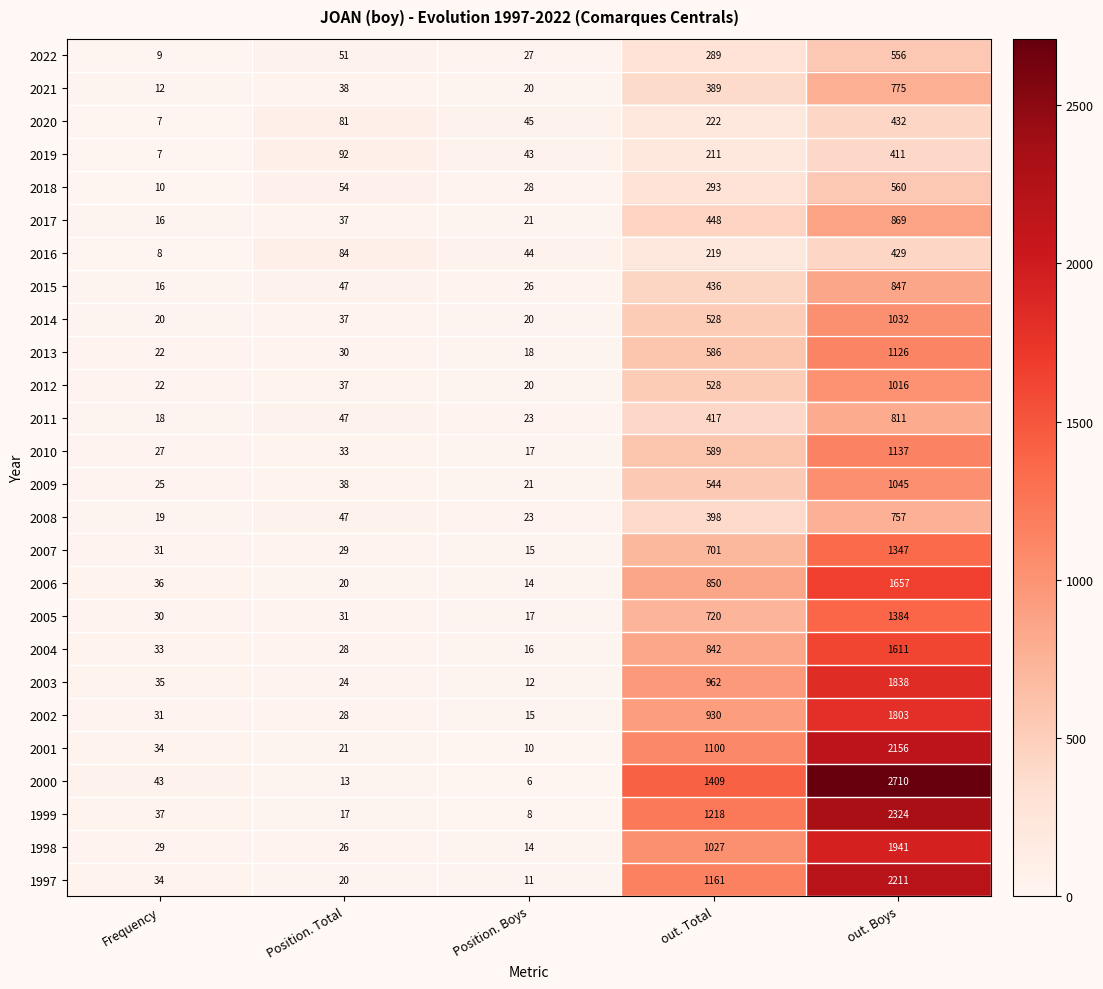

Which series has the widest spread of values?

2000